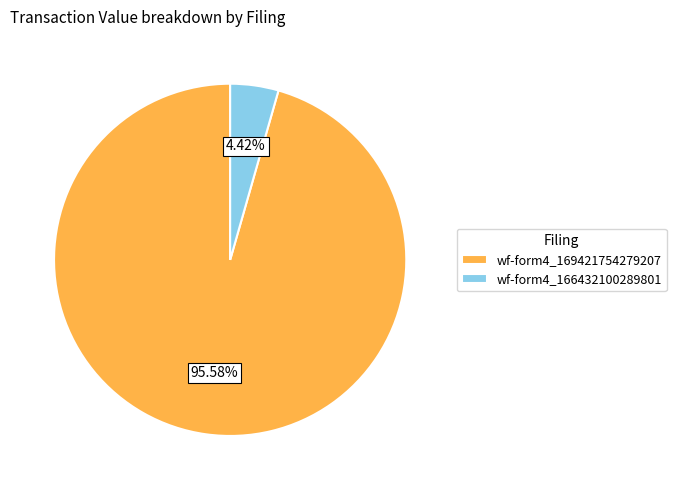

How many slices are in this pie chart?

2